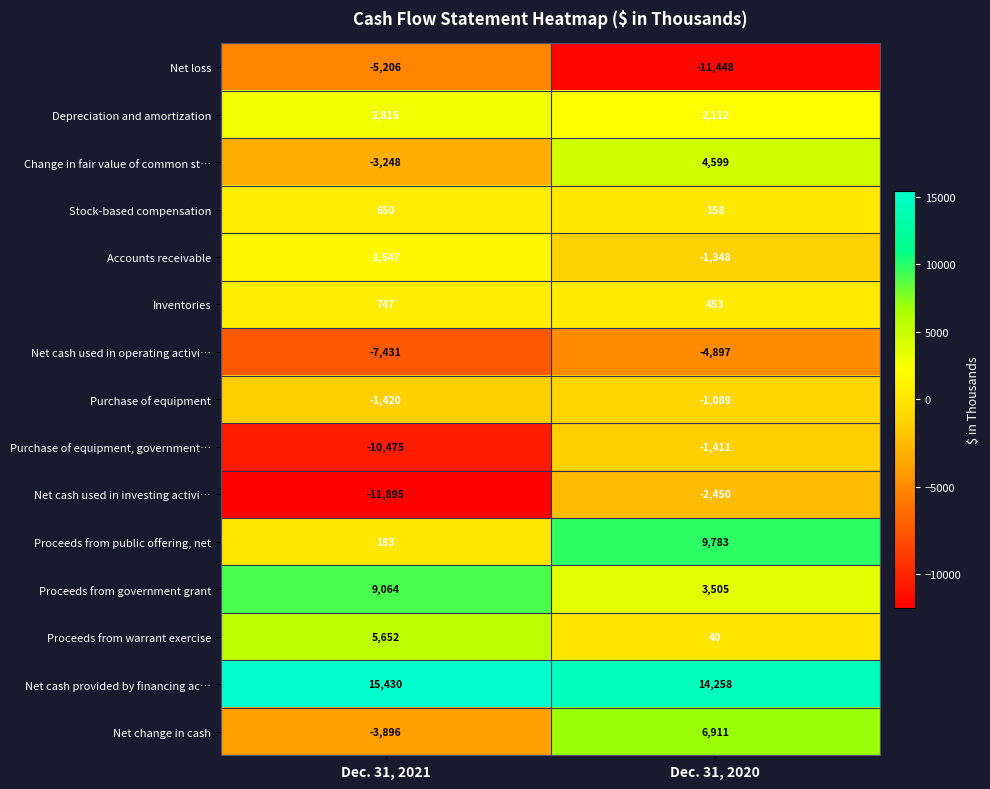

What is the sum of all Net cash used in investing activi… values?

-14345